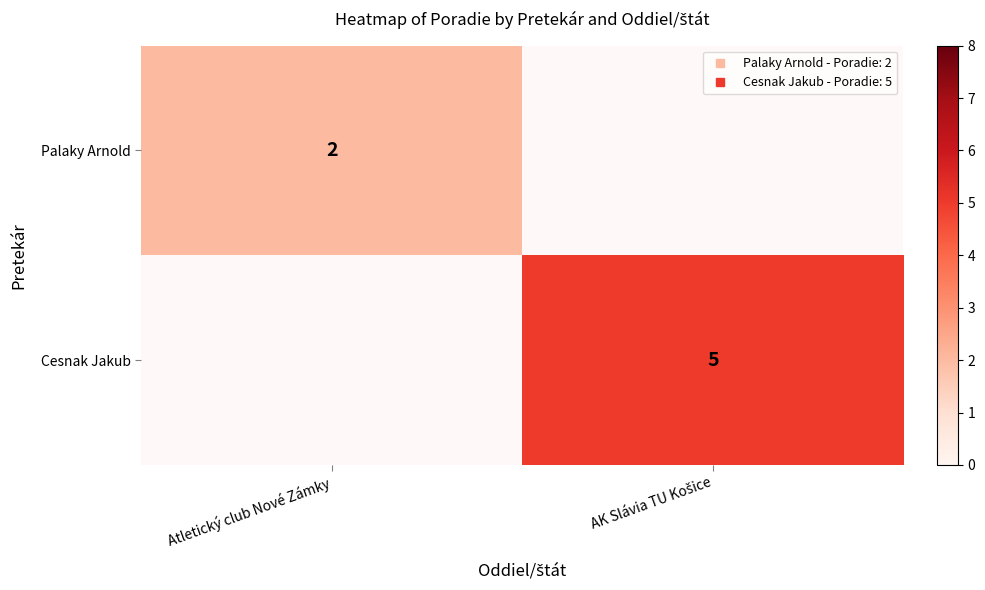

Is the value of Cesnak Jakub at Atletický club Nové Zámky greater than the value of Palaky Arnold at AK Slávia TU Košice?

No